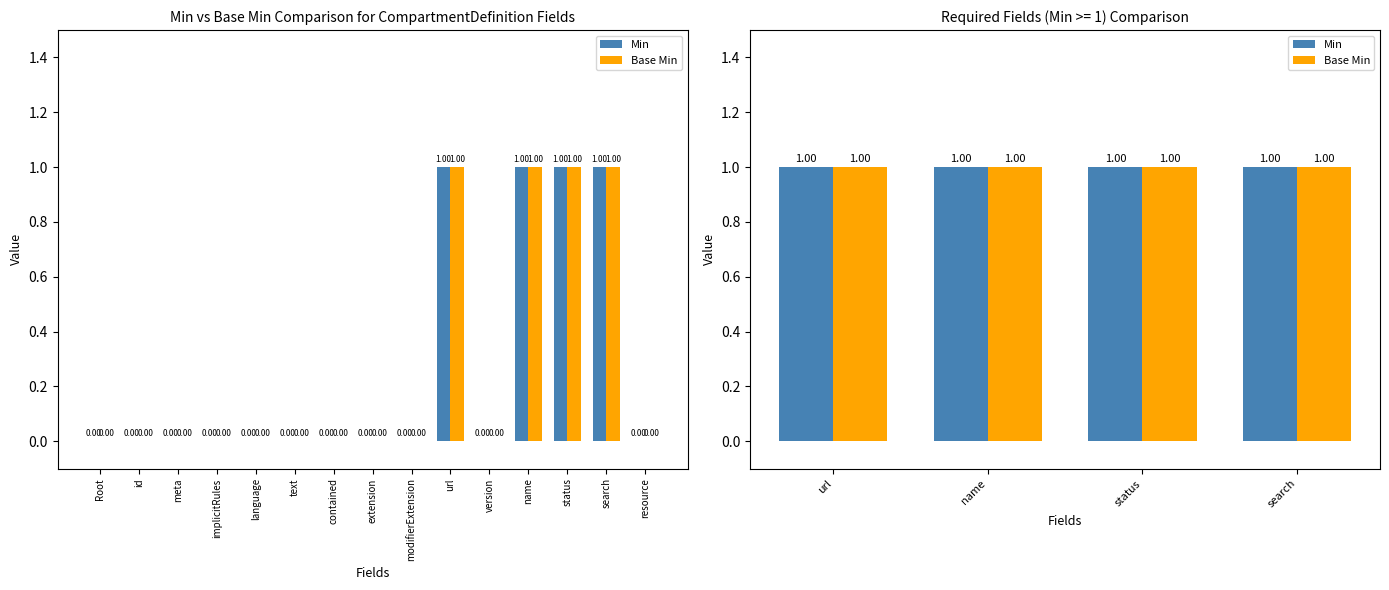

Rank the series by their maximum value, from highest to lowest.

Min, Base Min